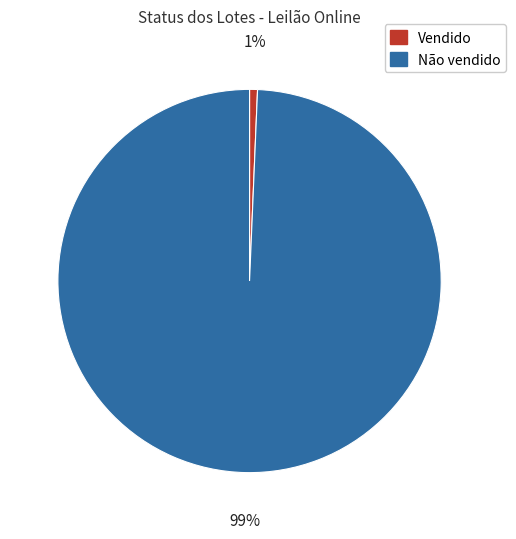

Which slice is the largest?

Não vendido